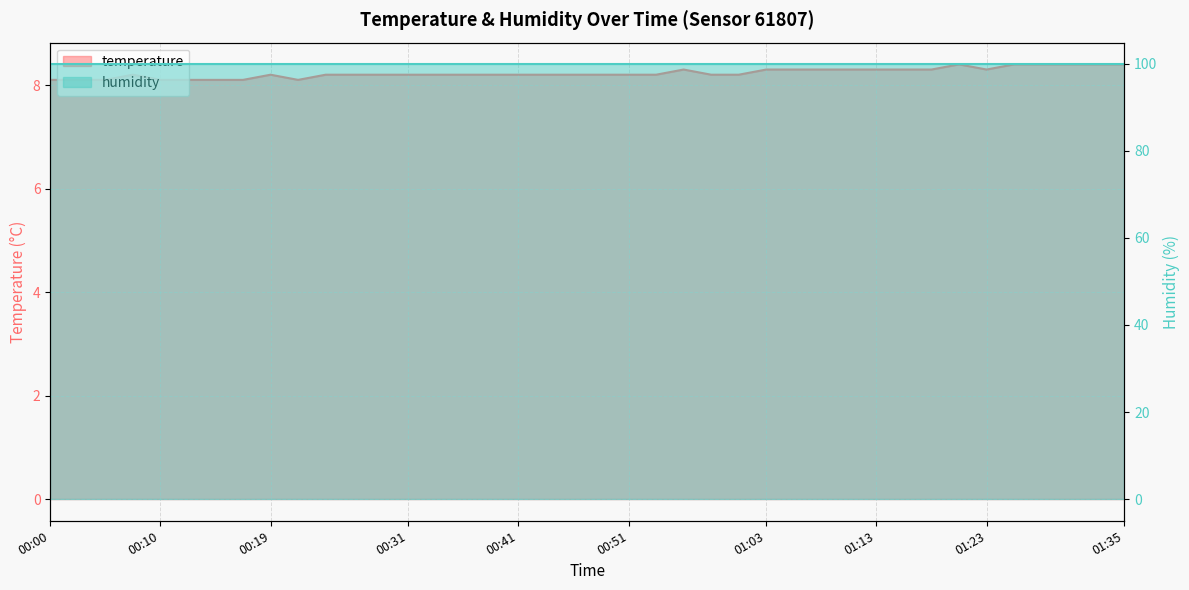

What is the approximate value at 01:03?

8.3